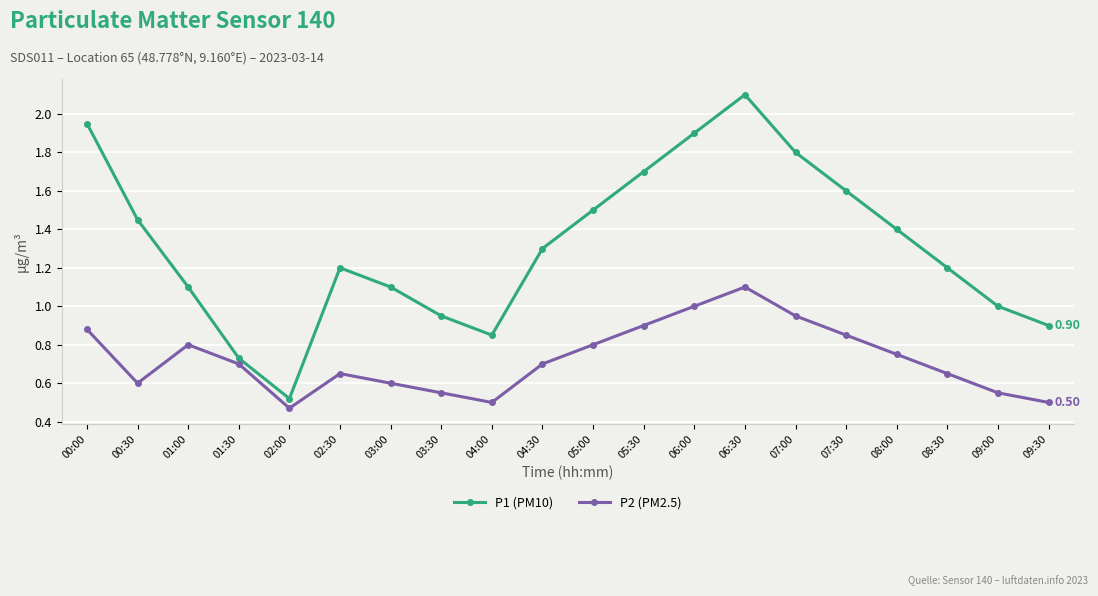

What is the total value across all series at 05:30?

2.6